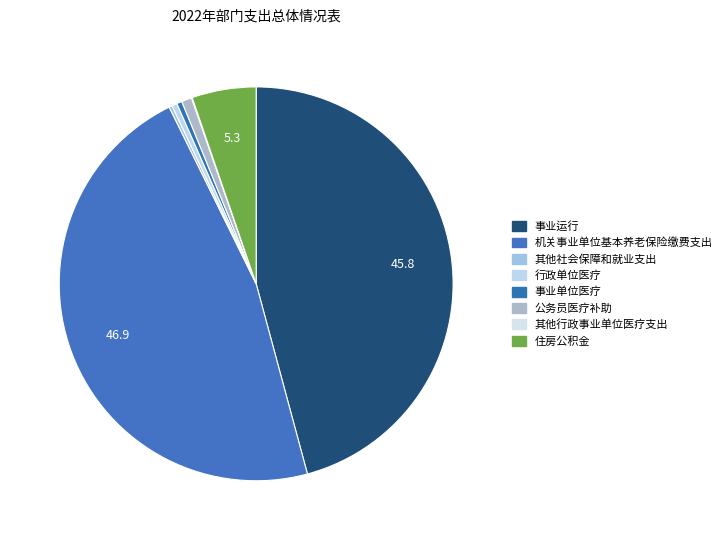

Do 其他社会保障和就业支出 and 公务员医疗补助 together represent more than half of the pie?

No